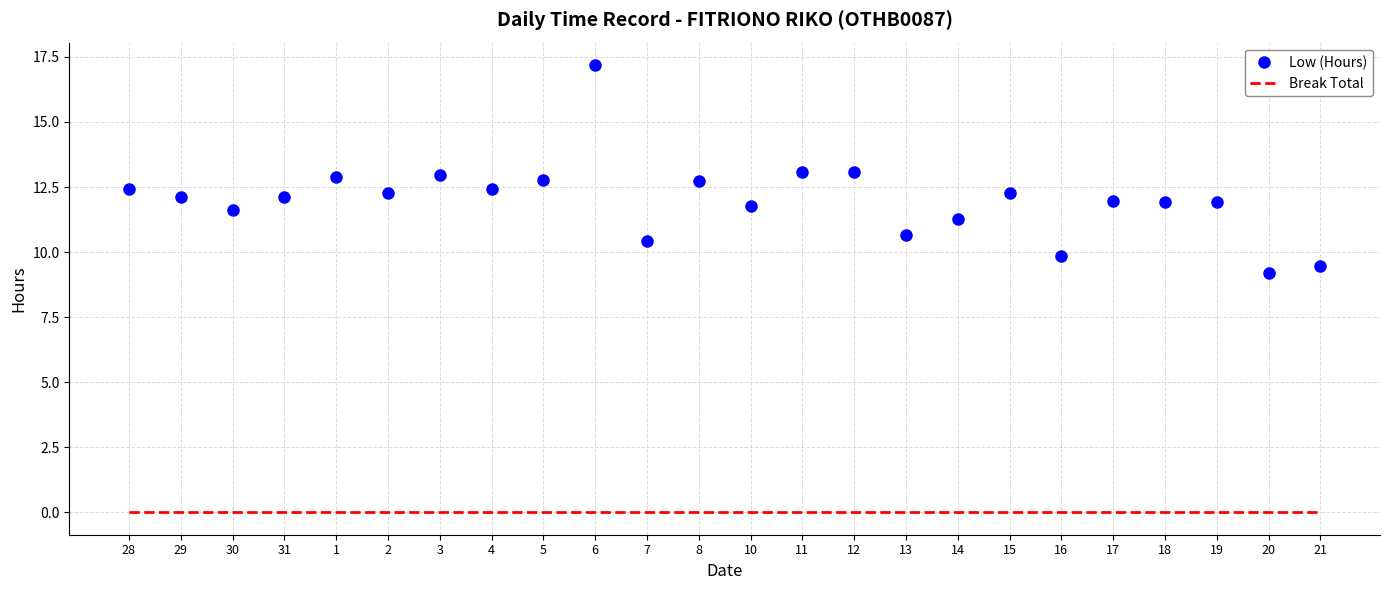

Is the value of Break Total at 1 greater than the value of Low (Hours) at 31?

No